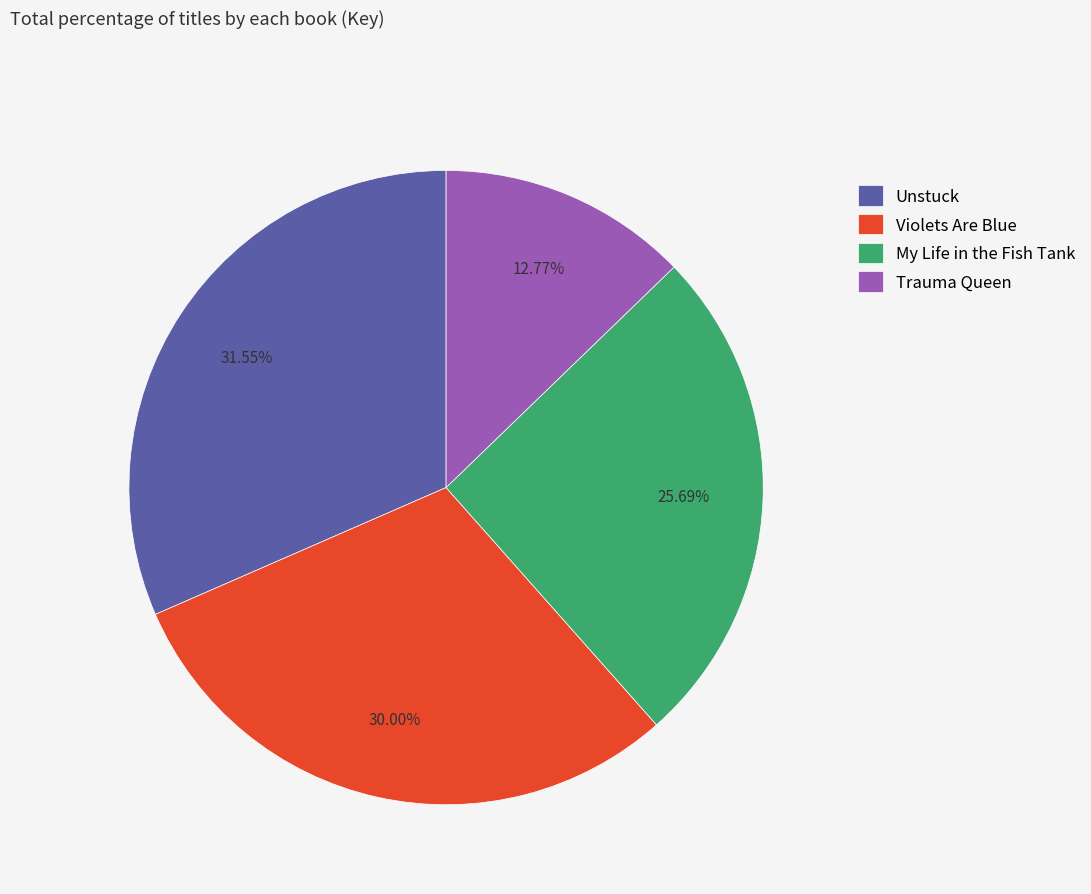

Does any single category account for the majority?

No